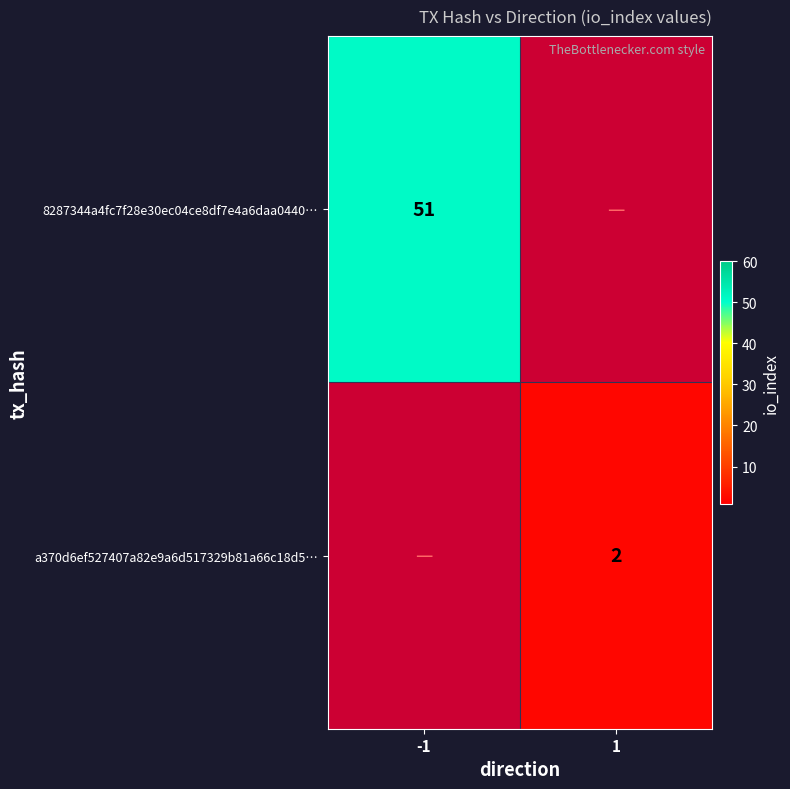

At how many categories does at least one series exceed 14?

1